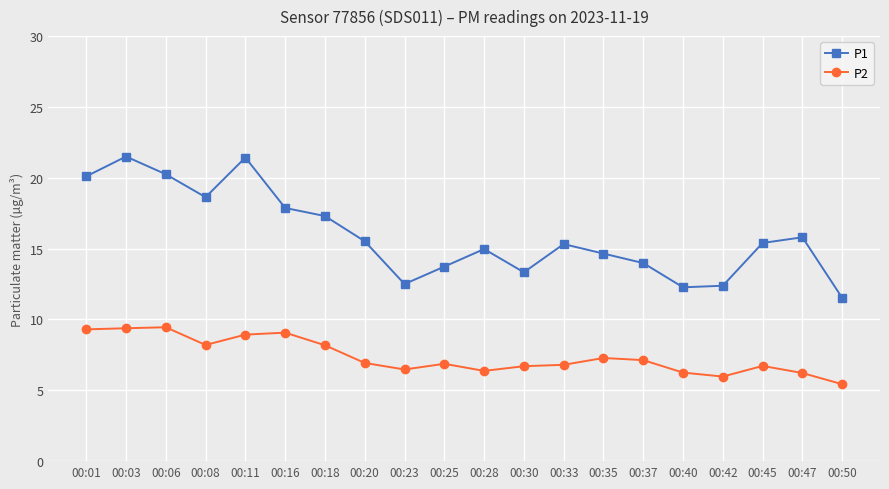

What is the lowest value of the P2 series?

5.4